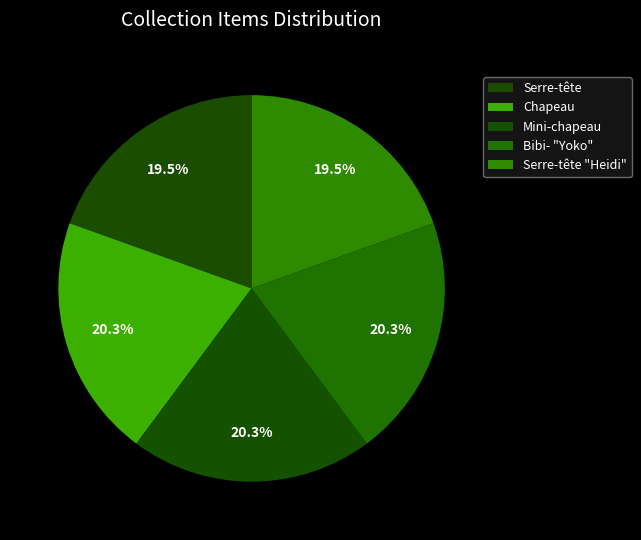

Do Chapeau and Mini-chapeau together represent more than half of the pie?

No